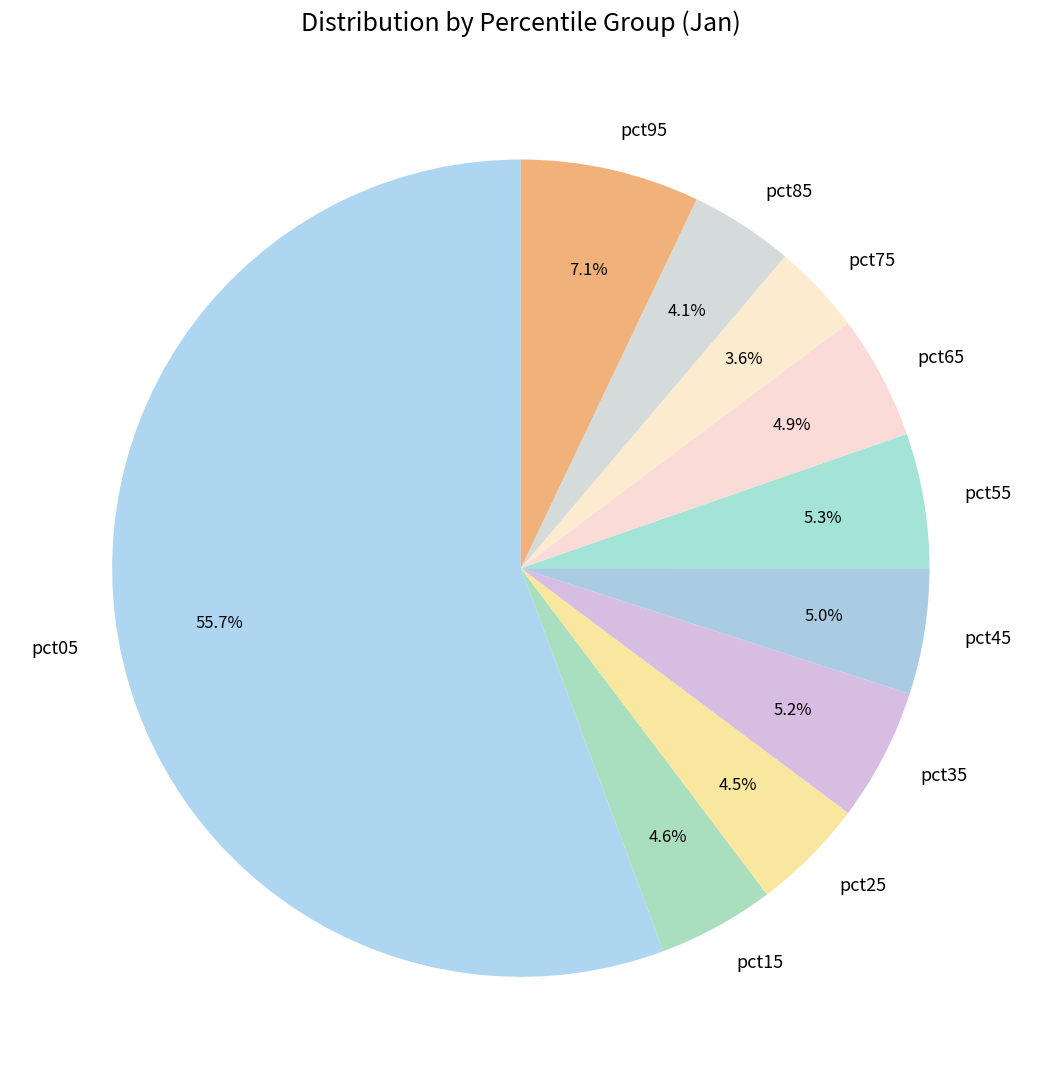

Is there any slice that represents more than half of the pie?

Yes